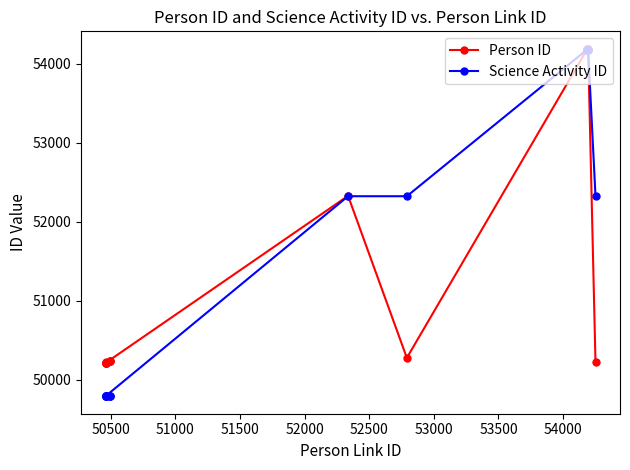

How many intersections are there between Science Activity ID and Person ID?

3